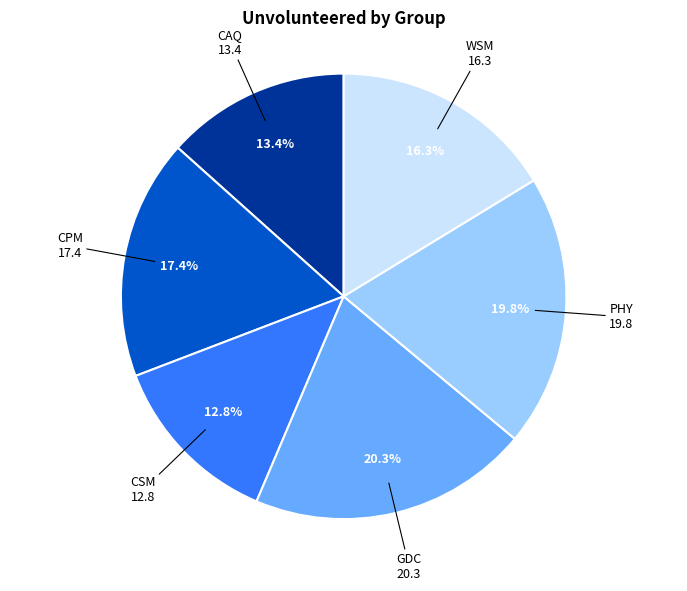

To the nearest percent, what is the combined percentage of WSM and PHY?

36%